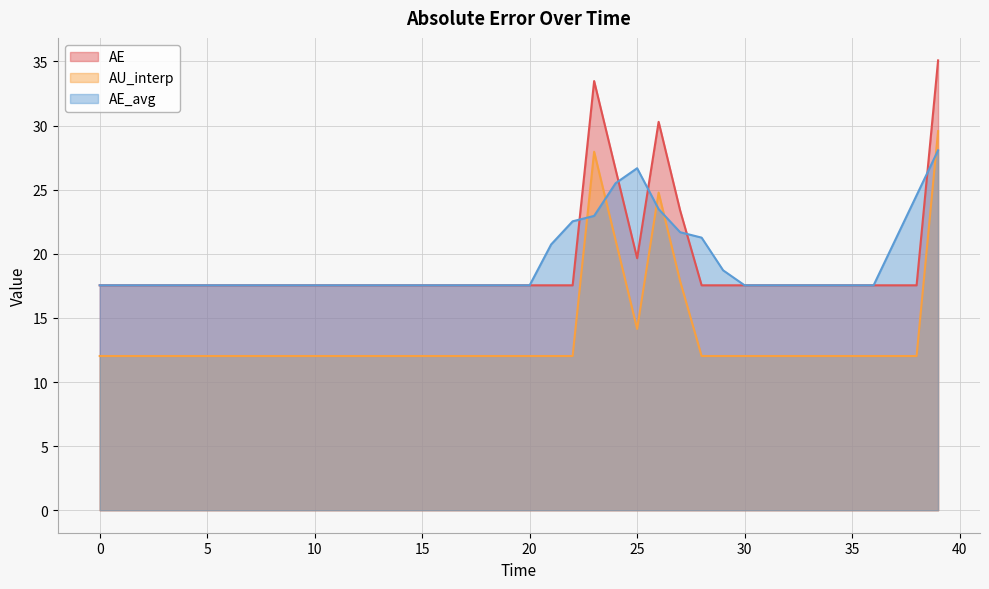

True or false: AE and AU_interp cross at least once.

False